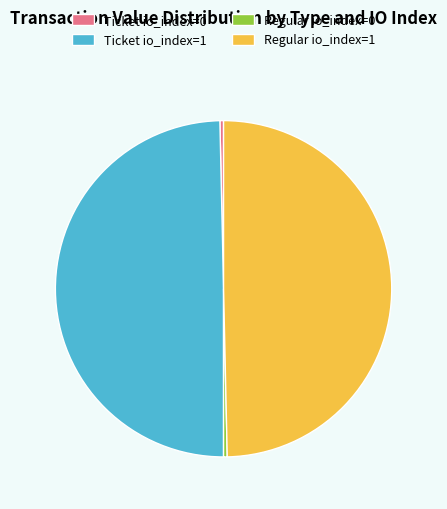

Do Ticket io_index=1 and Regular io_index=1 together represent more than half of the pie?

Yes